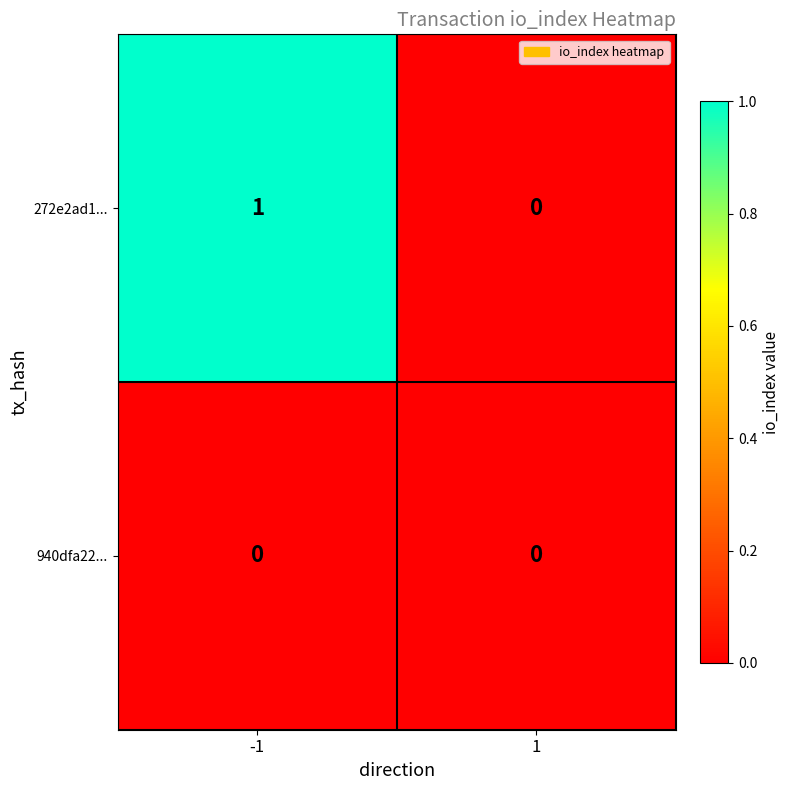

Is the value of 272e2ad1... at -1 greater than the value of 940dfa22... at 1?

Yes